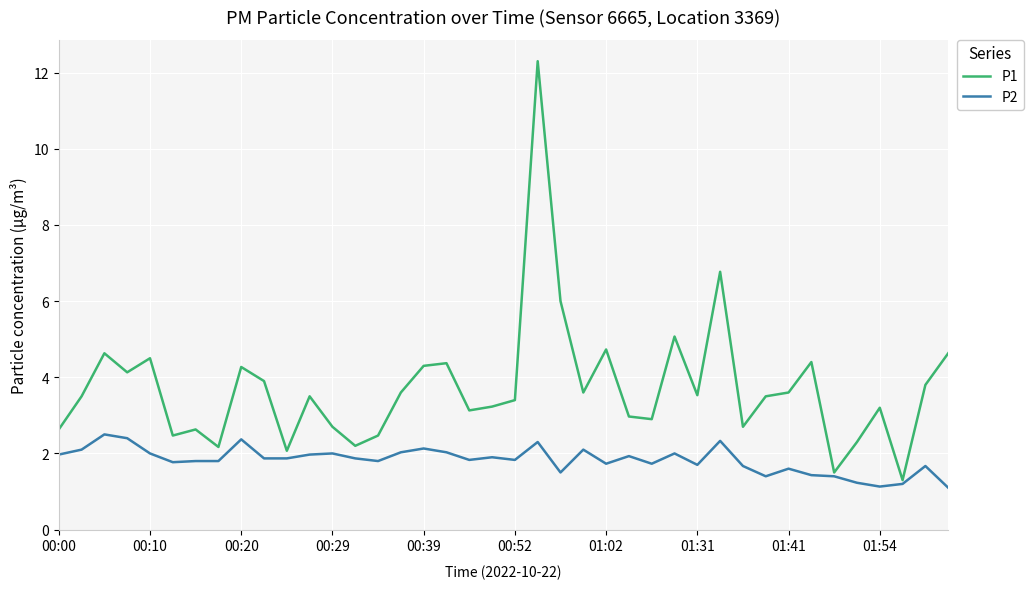

Which series has the largest range (max minus min)?

P1